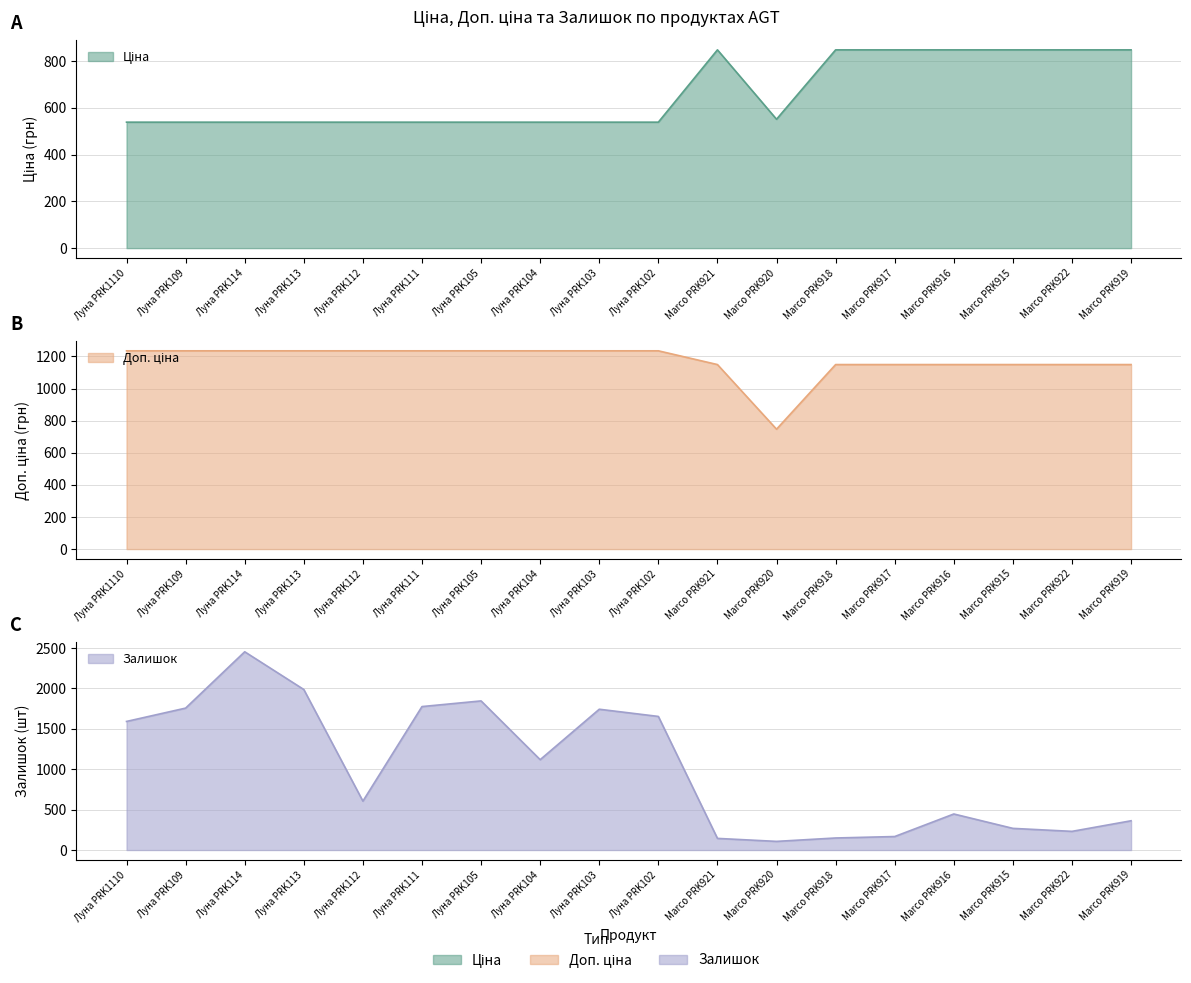

What is the label of the 10th point from the right?

Луна PRK103